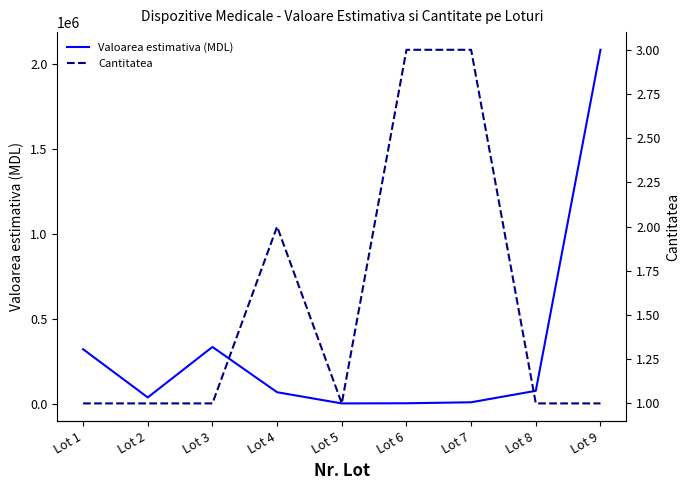

Rank the categories by Valoarea estimativa (MDL) value from highest to lowest.

Lot 9, Lot 3, Lot 1, Lot 8, Lot 4, Lot 2, Lot 7, Lot 6, Lot 5